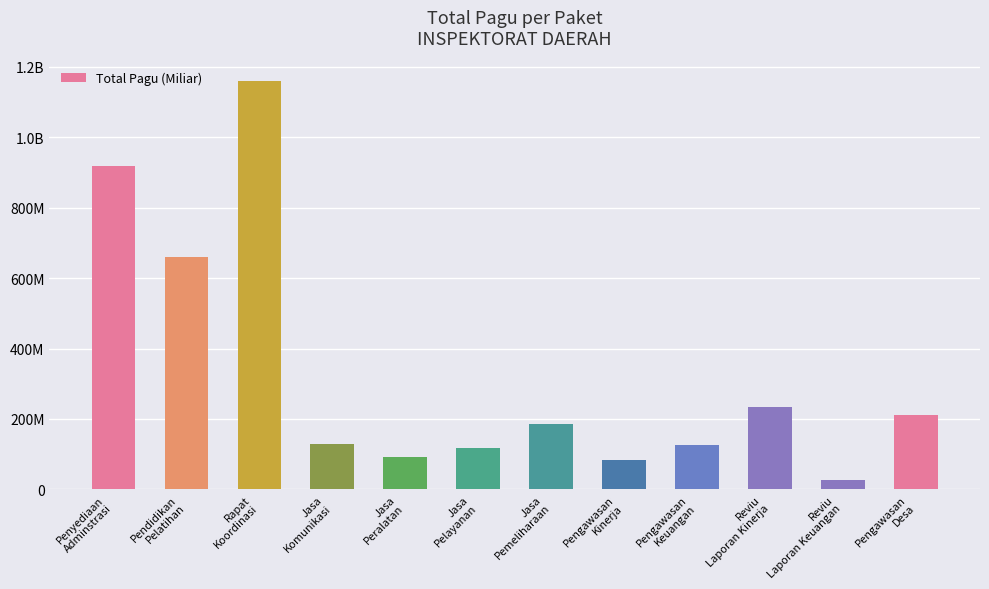

Is it true that the value at Jasa
Peralatan is 92545000?

True